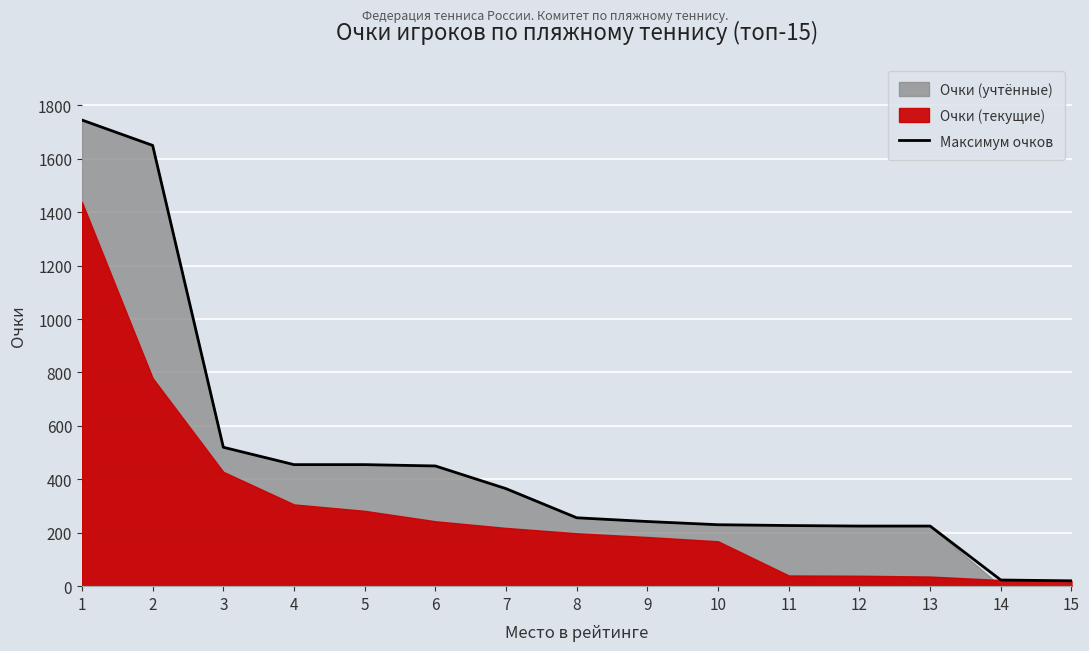

What is the change in value from 6 to 15?

-430